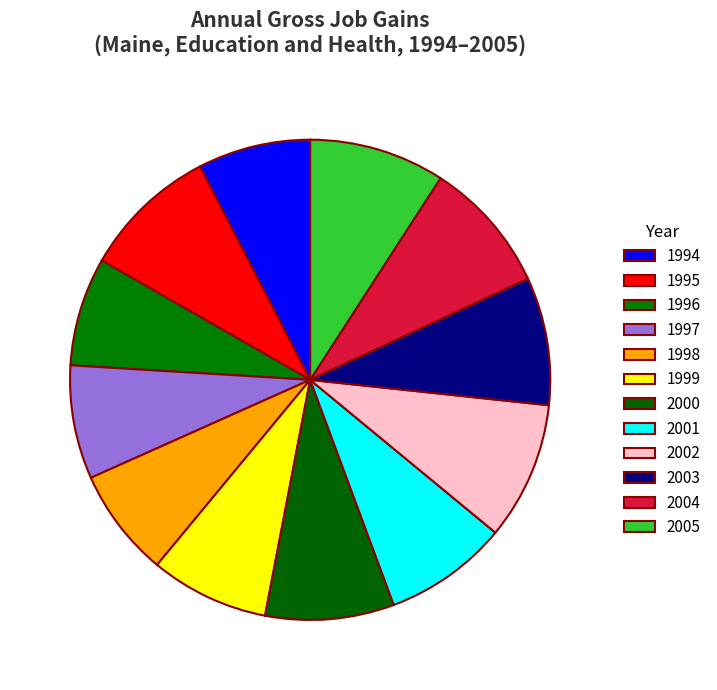

How many slices are in this pie chart?

12